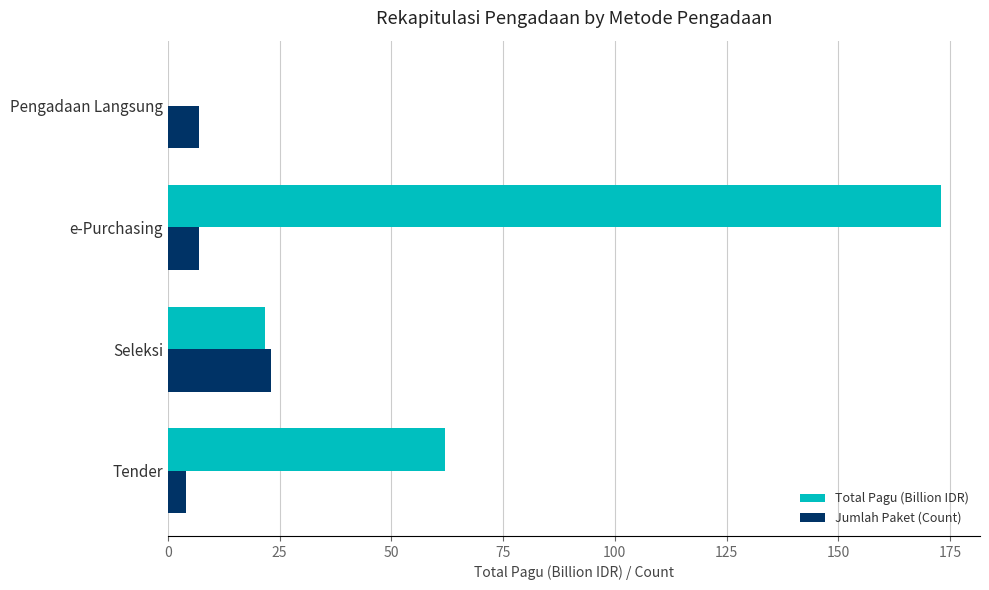

What is the sum of all Jumlah Paket (Count) values?

41.0